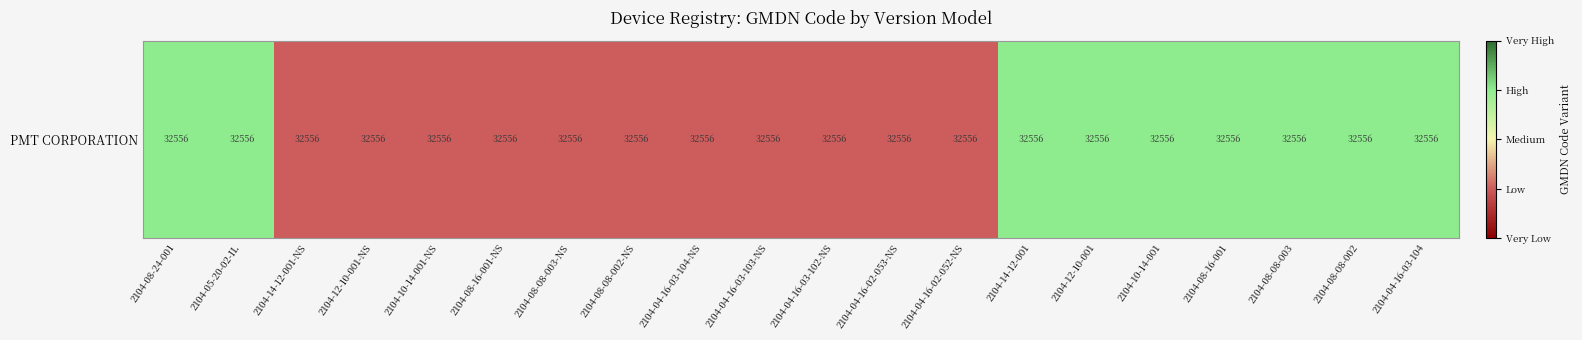

What is the maximum value shown in the chart?

4